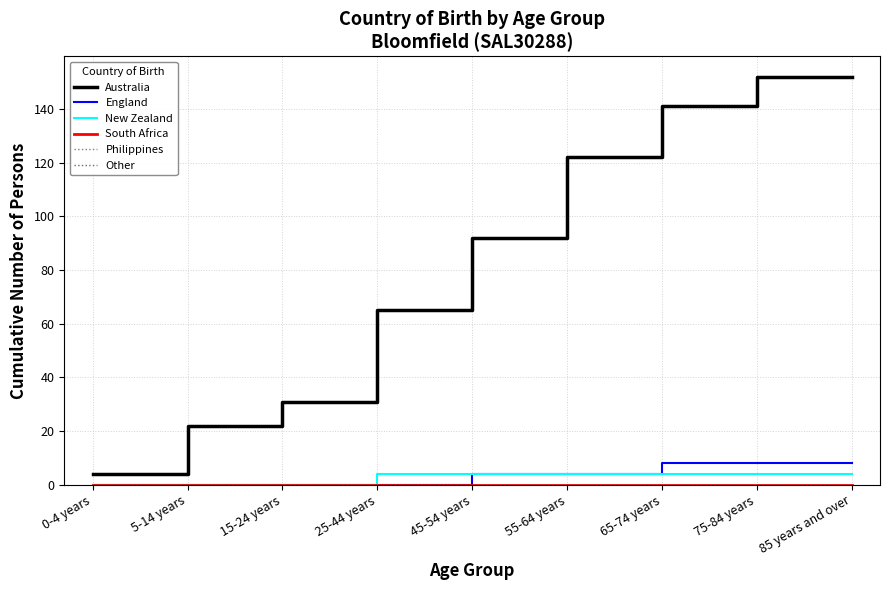

Reading left to right, list all the values displayed in this chart.

Australia: 4	22	31	65	92	122	141	152	152
England: 0	0	0	0	4	4	8	8	8
New Zealand: 0	0	0	4	4	4	4	4	4
South Africa: 0	0	0	0	0	0	0	0	0
Philippines: 0	0	0	0	0	0	0	0	0
Other: 0	0	0	0	0	0	0	0	0